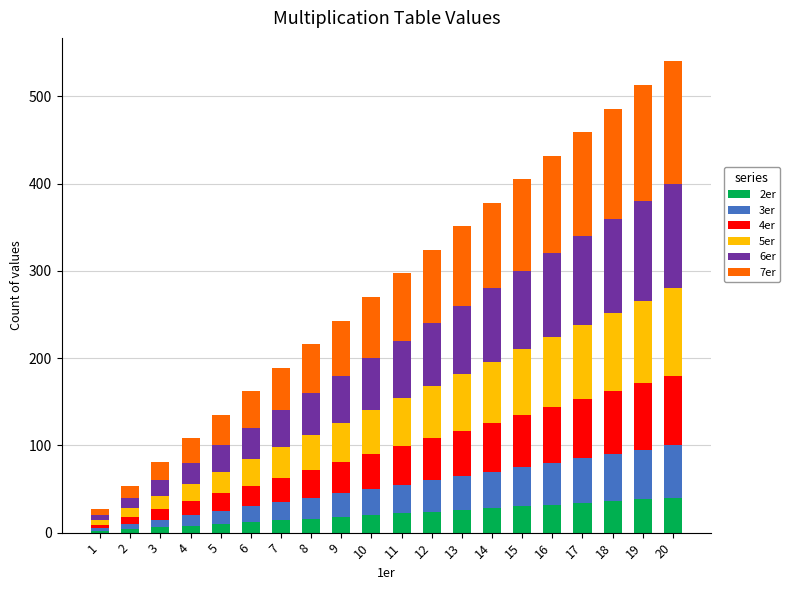

What is the difference between the 5er values at 13 and 19?

30